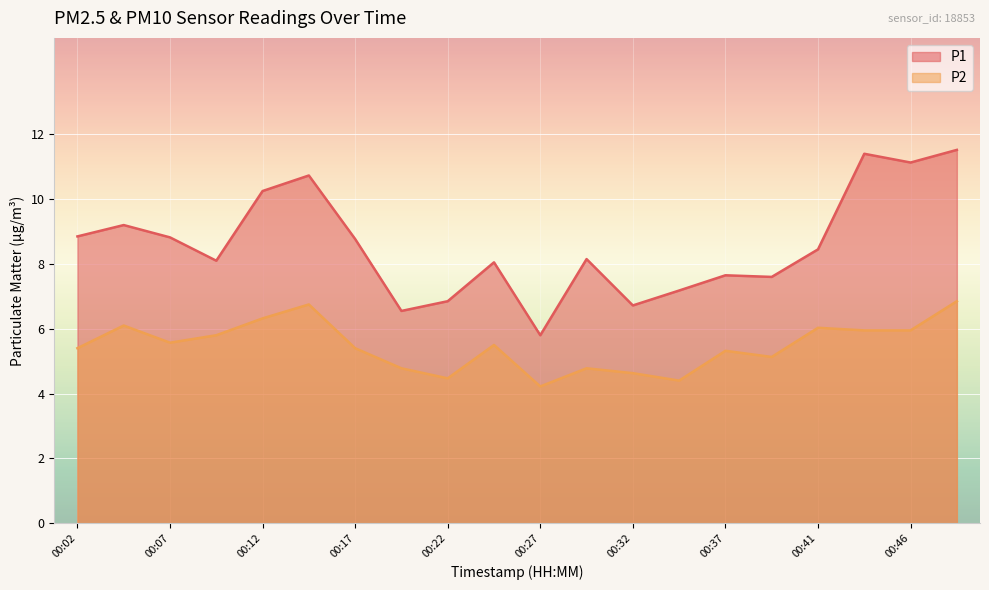

What is the highest value of the P1 series?

11.5